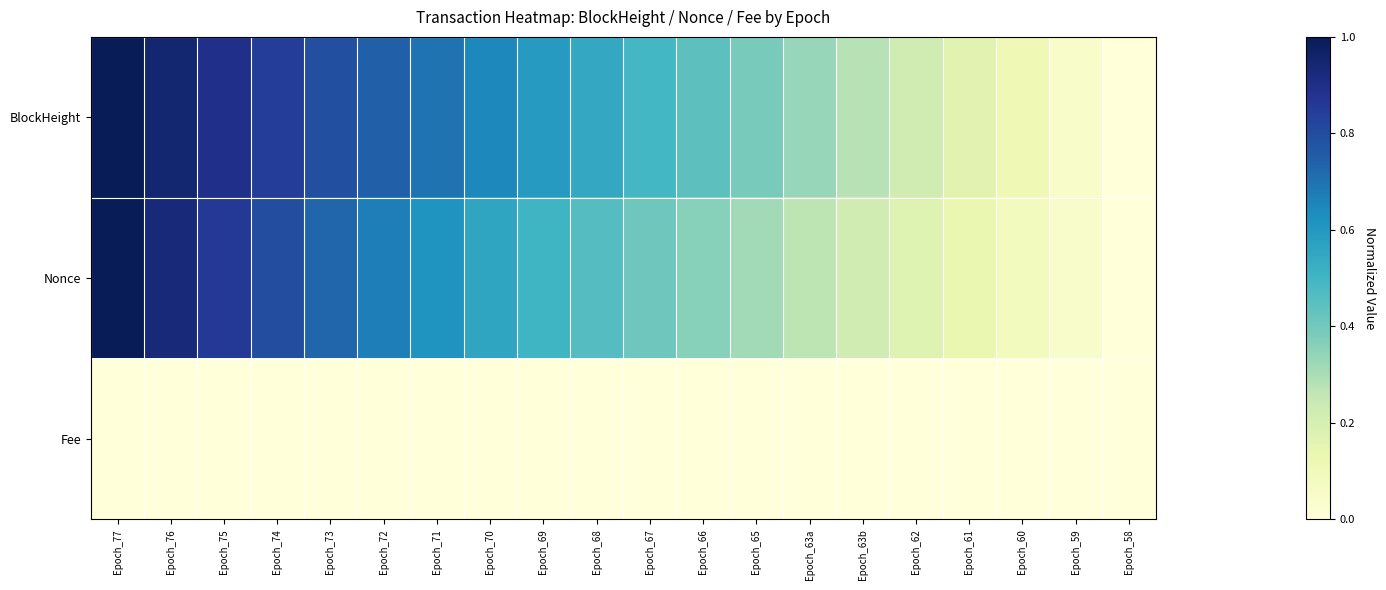

Which has a higher value, Epoch_67 or Epoch_61?

Epoch_67